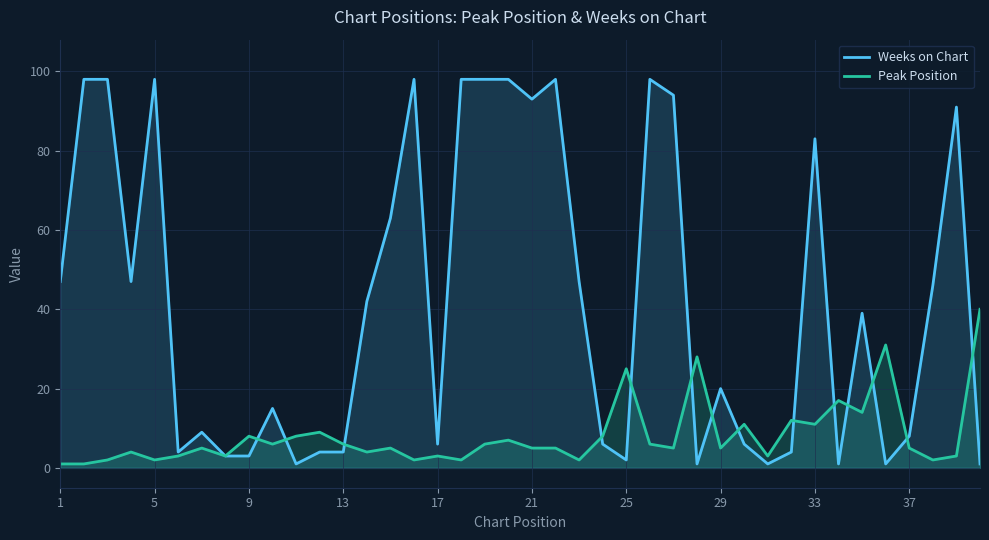

How many lines are shown in the chart?

2